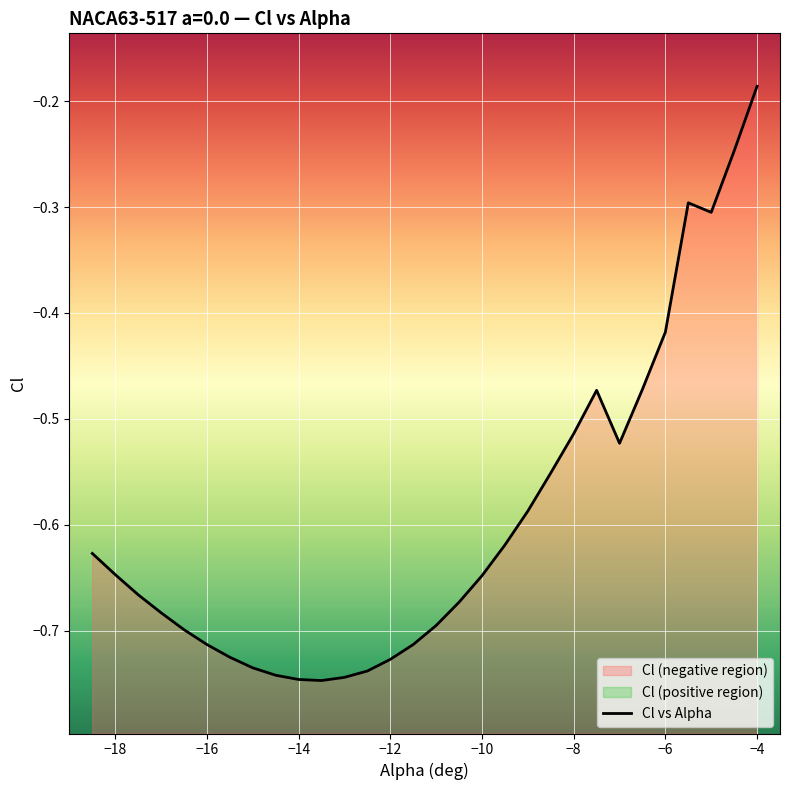

The chart shows a value of -0.4 at −18. True or false?

False